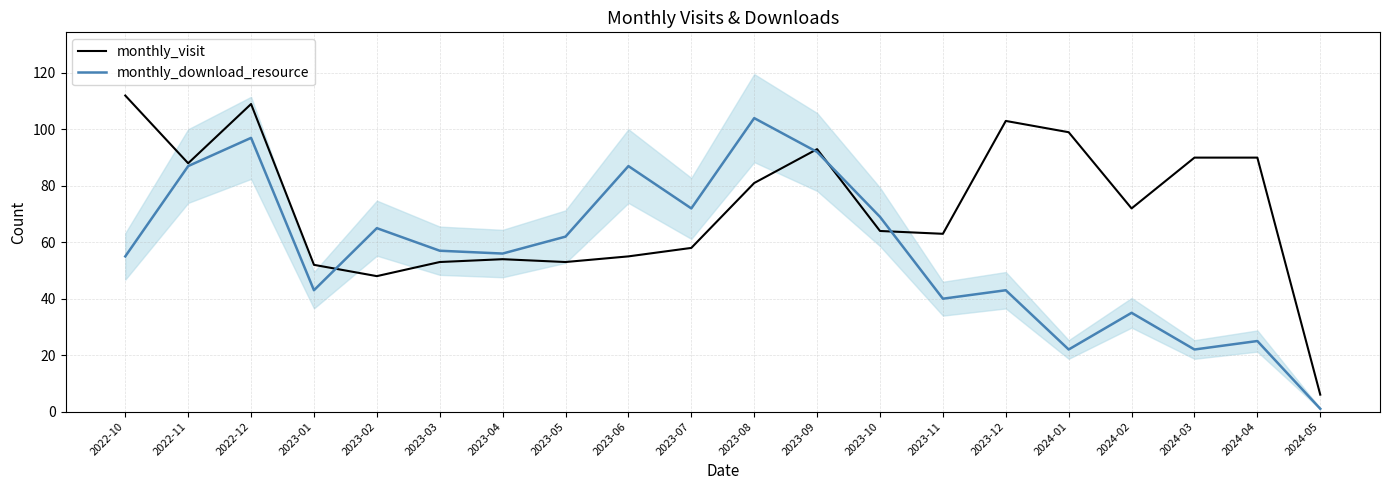

What is the maximum value shown in the chart?

112